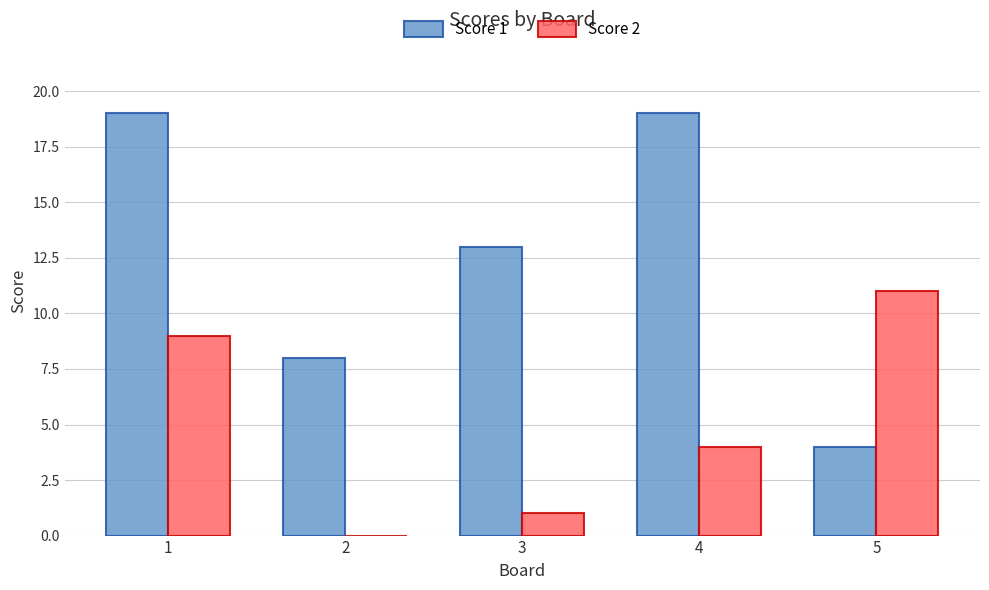

Reading left to right, extract all data points from this chart.

Score 1: 19	8	13	19	4
Score 2: 9	0	1	4	11